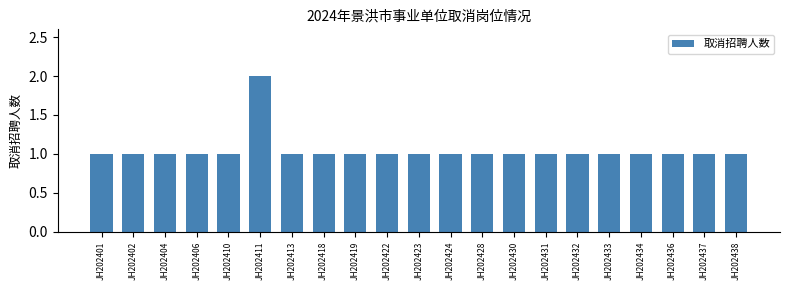

Reading left to right, list all the values displayed in this chart.

JH202401=1	JH202402=1	JH202404=1	JH202406=1	JH202410=1	JH202411=2	JH202413=1	JH202418=1	JH202419=1	JH202422=1	JH202423=1	JH202424=1	JH202428=1	JH202430=1	JH202431=1	JH202432=1	JH202433=1	JH202434=1	JH202436=1	JH202437=1	JH202438=1